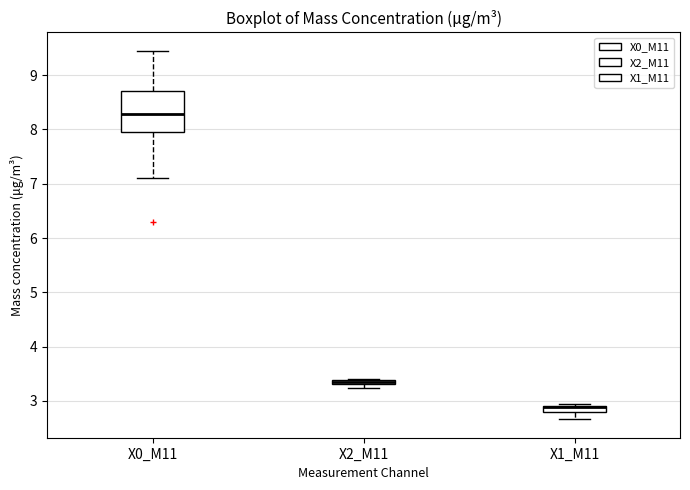

Which box's median line is the lowest?

X1_M11